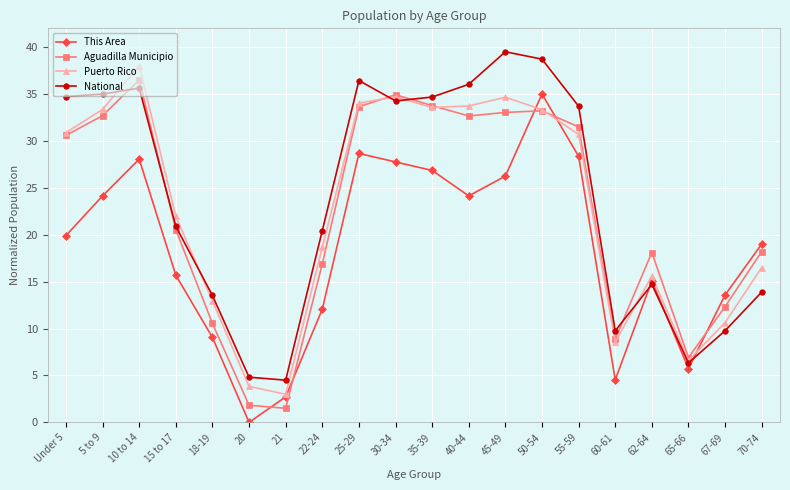

What is the greatest value displayed?

39.5